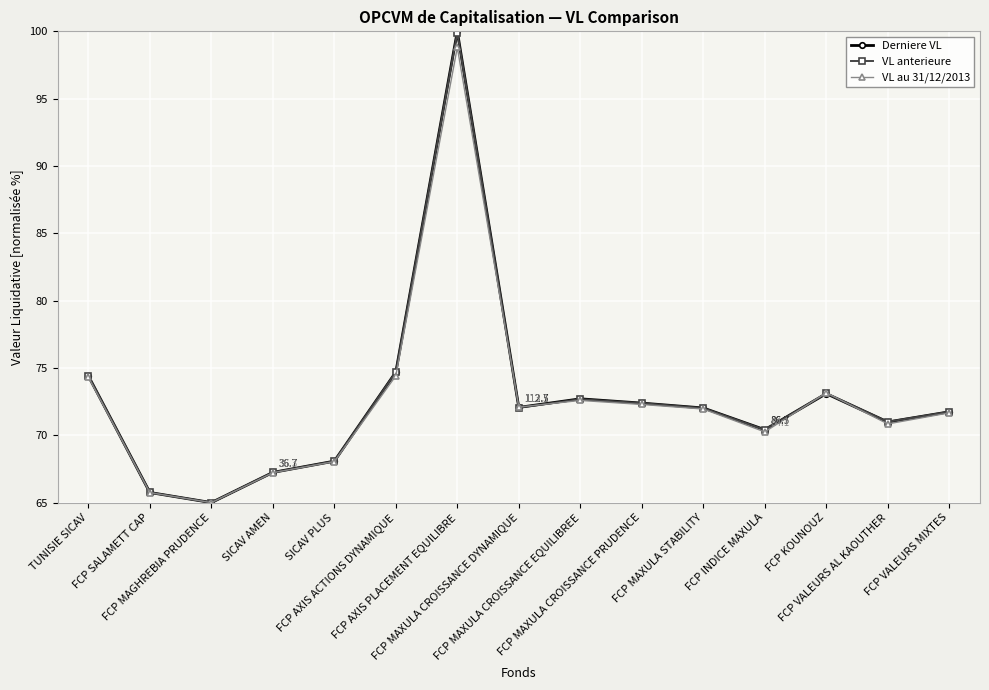

Which series has the largest range (max minus min)?

Derniere VL